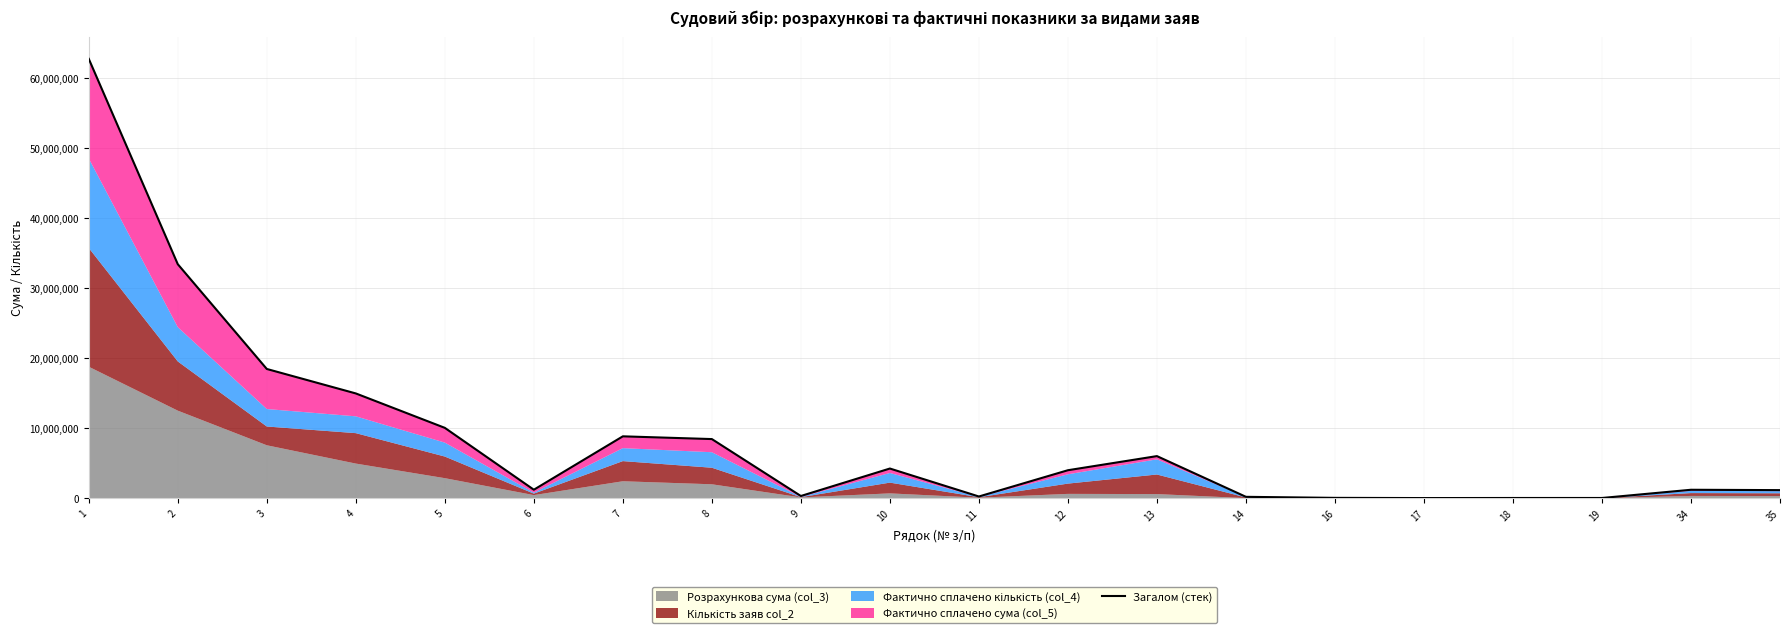

True or false: the data has more than 0 interior local peaks.

True